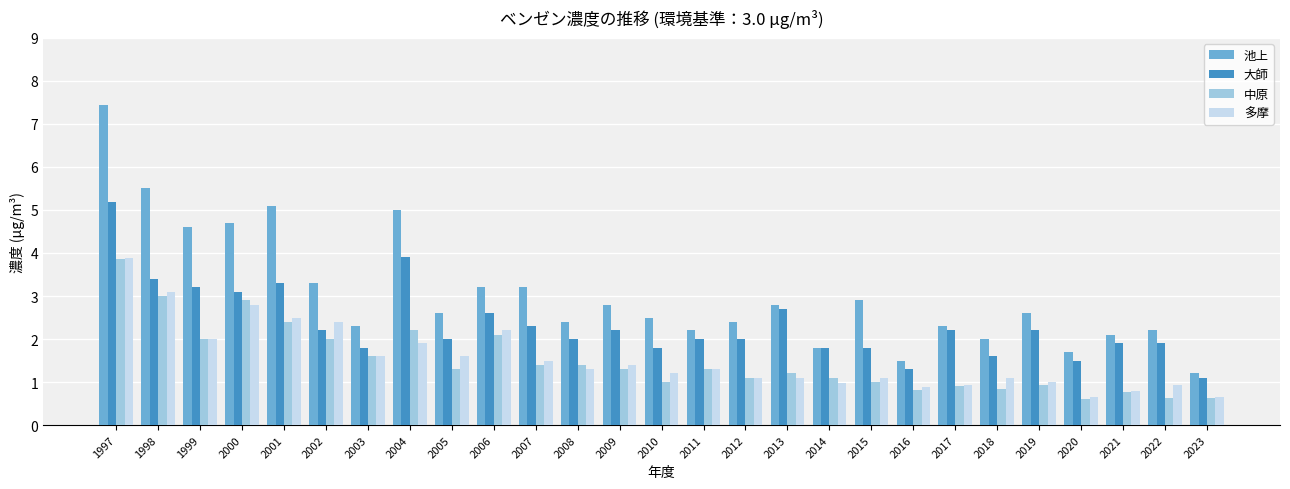

The value of 多摩 at 2009 is 2.3. True or false?

False